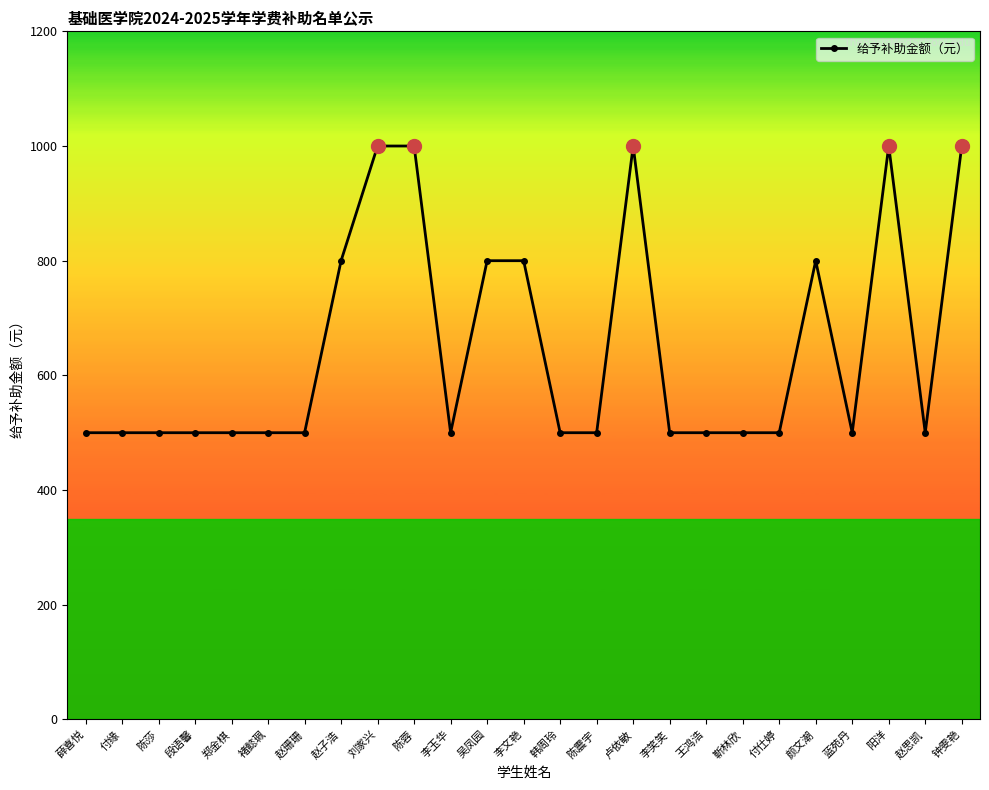

What is the ratio of the value at 赵珊珊 to the value at 李玉华?

1.0